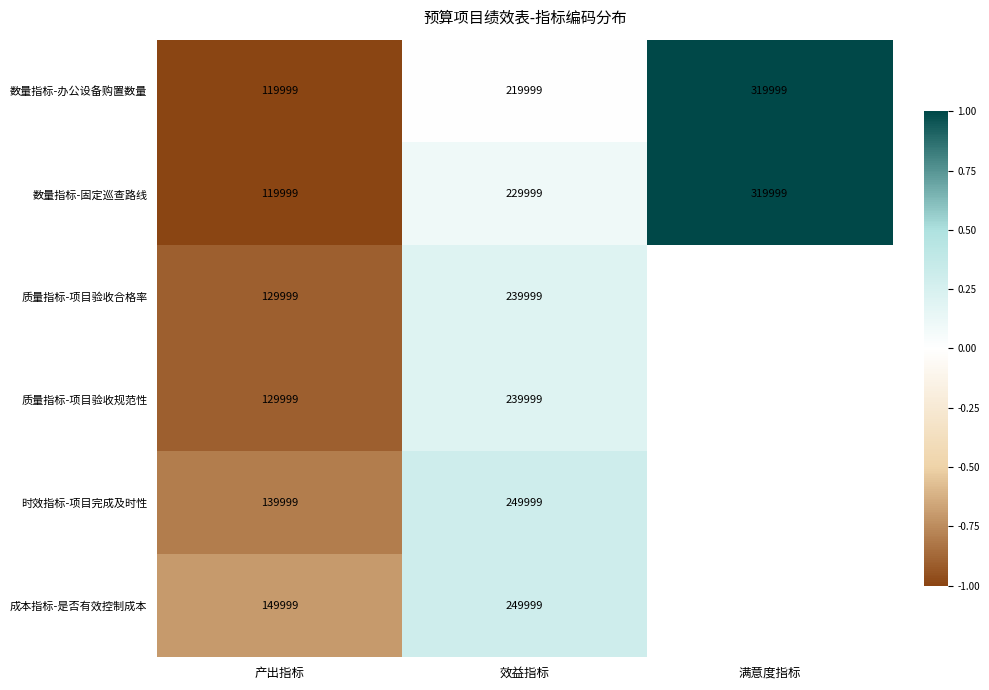

Where is 数量指标-固定巡查路线 nearest to the value 219999?

效益指标